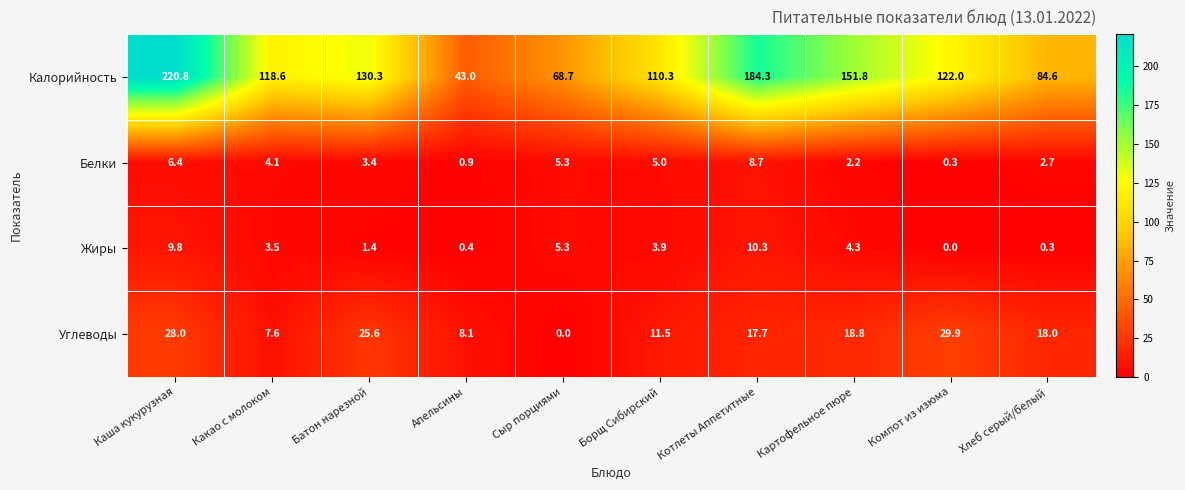

What is the sum of the Белки values at Борщ Сибирский and Апельсины?

5.9